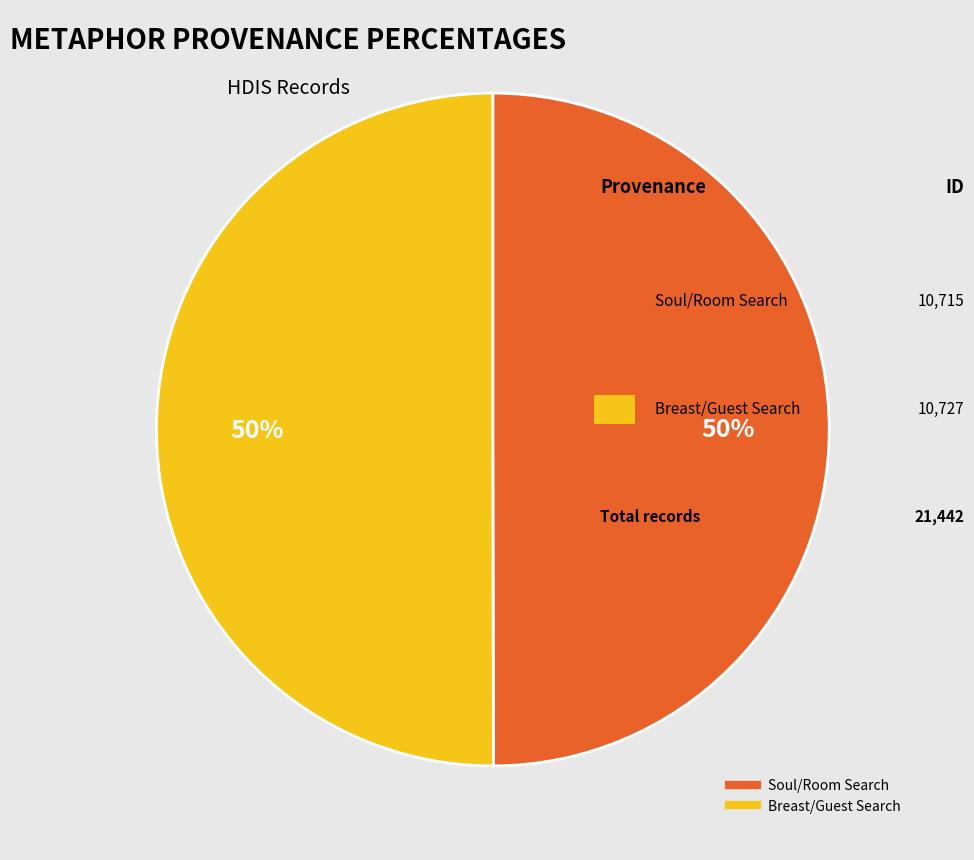

Which slice is the largest?

Searching "breast" and "guest" in HDIS